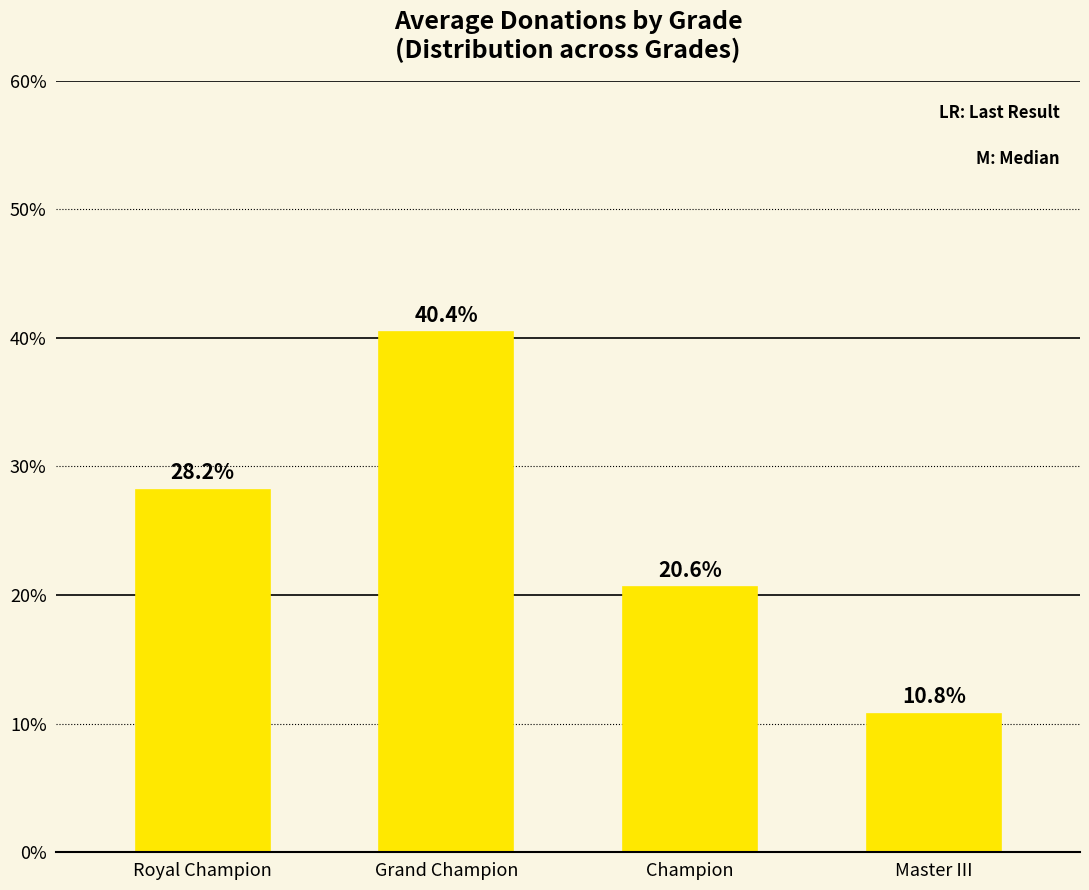

Between Master III and Royal Champion, which is larger?

Royal Champion